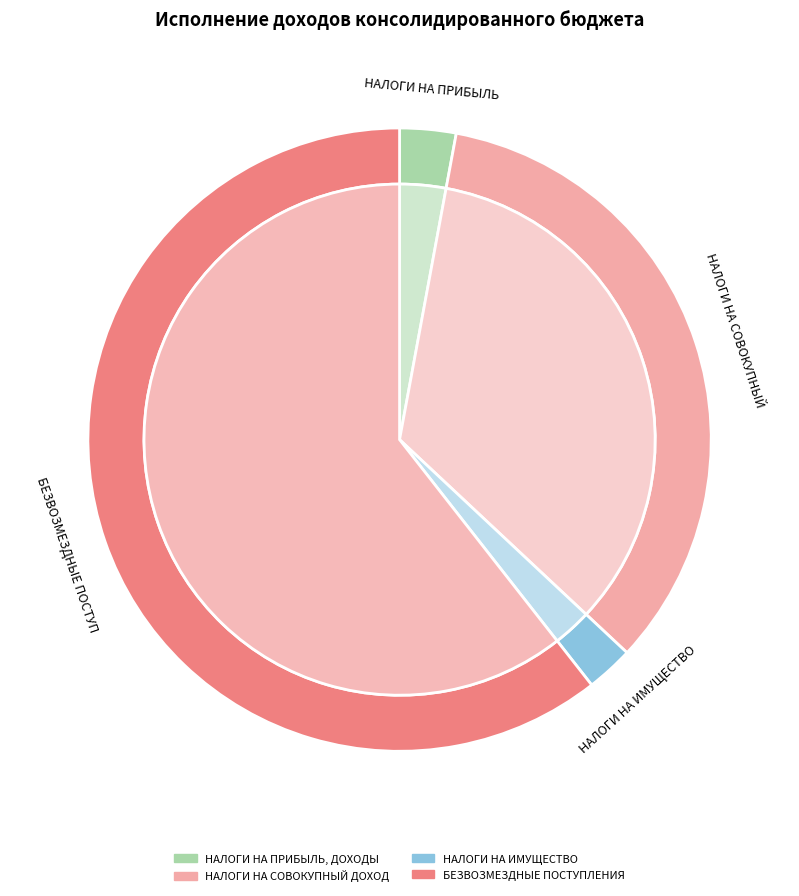

What is the ratio of the value at НАЛОГИ НА ИМУЩЕСТВО to the value at НАЛОГИ НА ПРИБЫЛЬ, ДОХОДЫ?

0.8